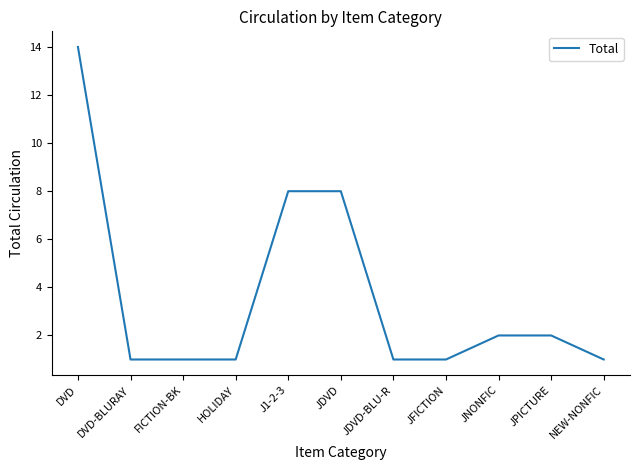

How many lines are shown in the chart?

1